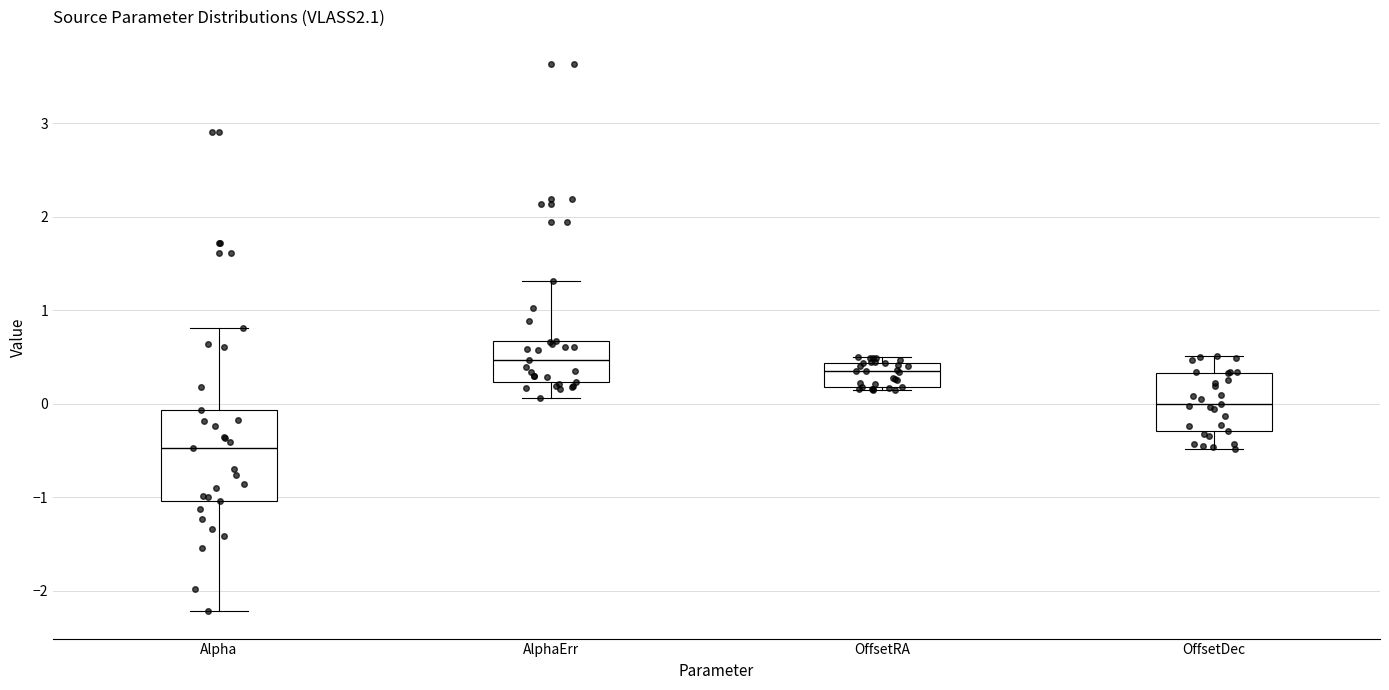

Which box is the tallest, from its lower edge to its upper edge?

Alpha